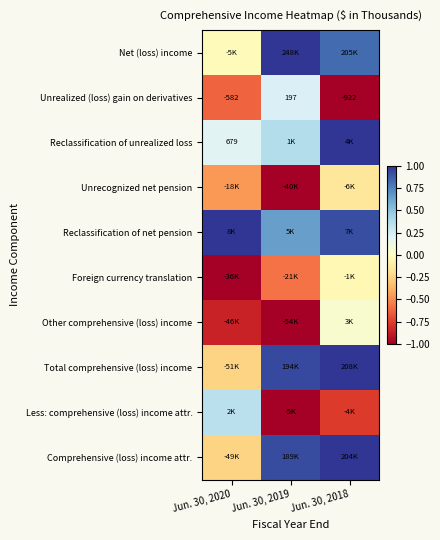

Which has a higher value, Jun. 30, 2019 or Jun. 30, 2018?

Jun. 30, 2019